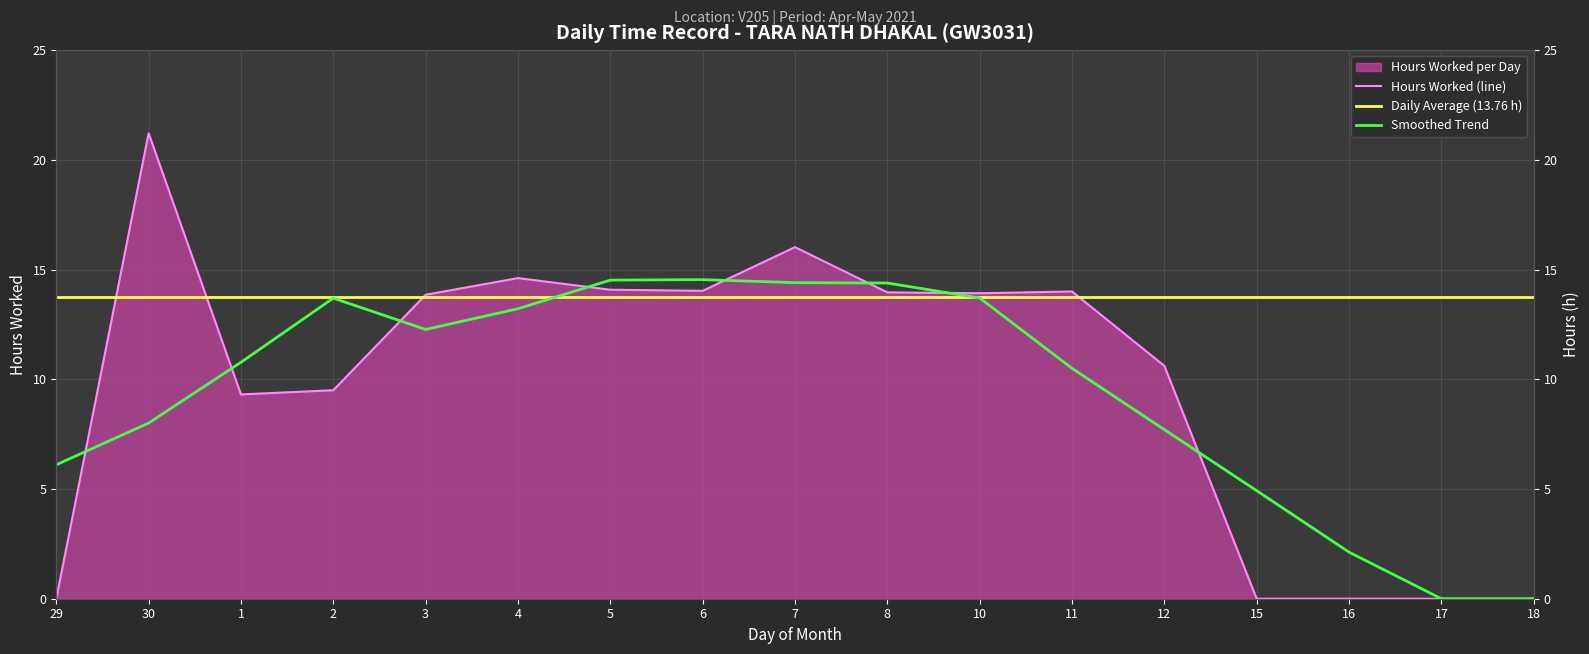

How many positive values are there?

12